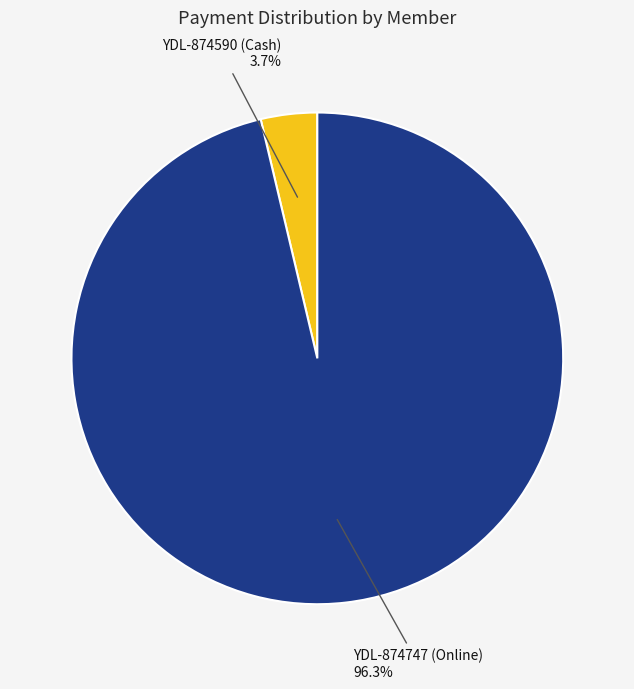

Which category has the biggest portion of the pie?

YDL-874747 (Online)